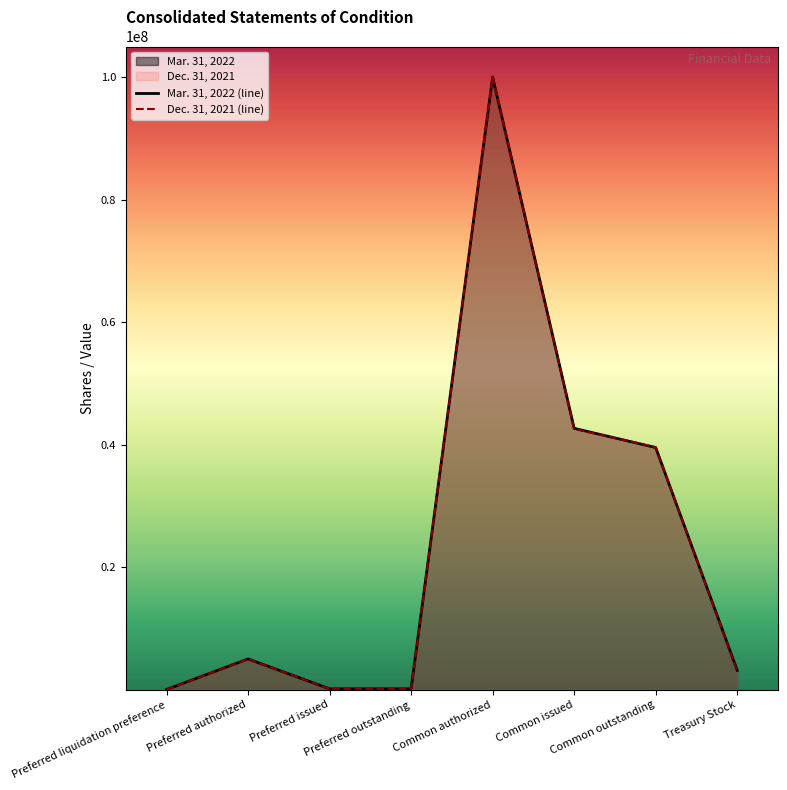

What is the spread (max minus min) of values at Common outstanding?

49679